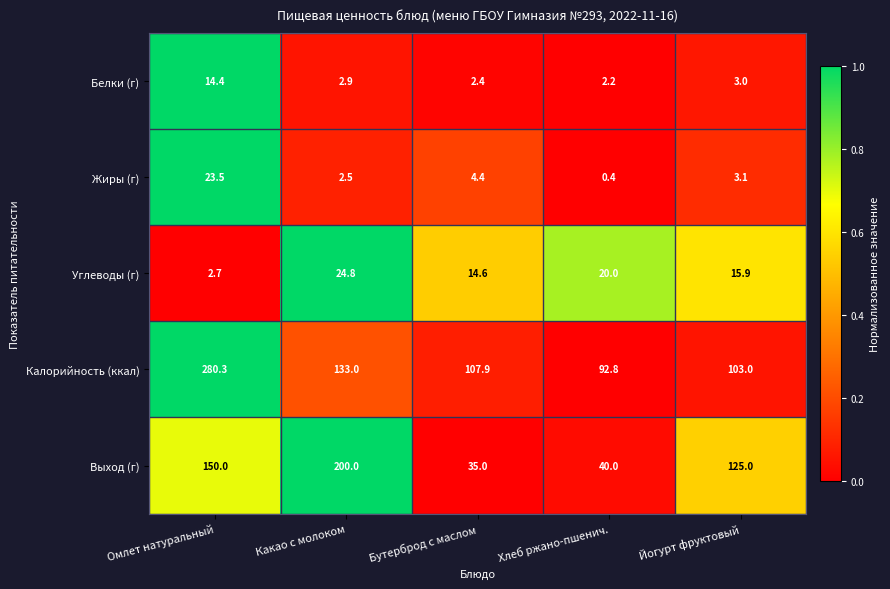

What is the total value across all series at Йогурт фруктовый?

250.0